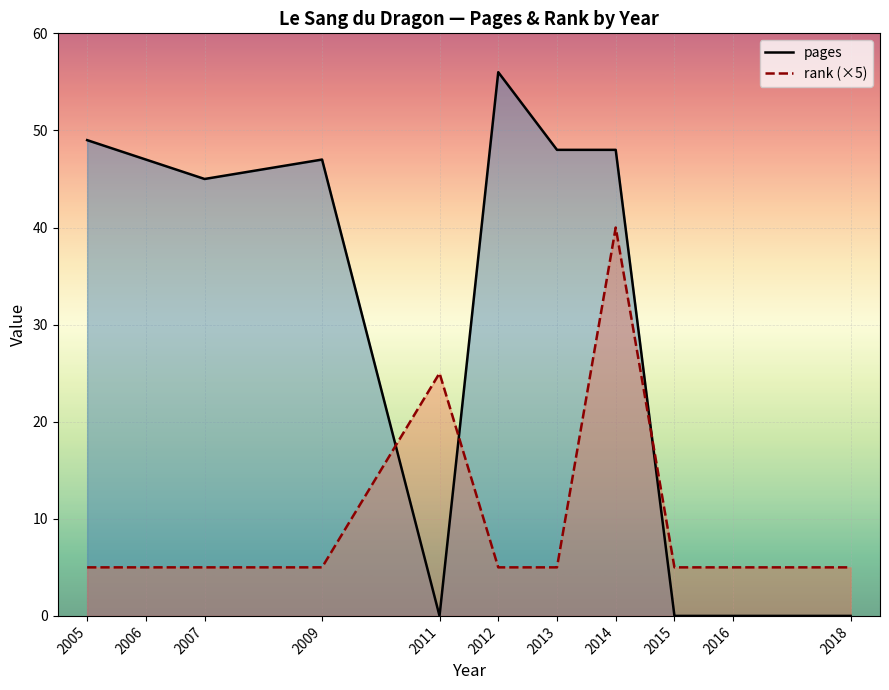

What is the average value of the pages series?

31